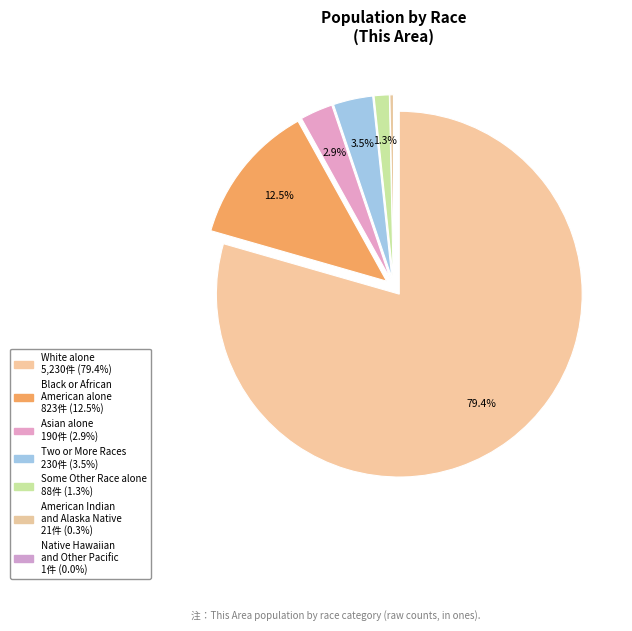

Count the number of slices in the pie.

7